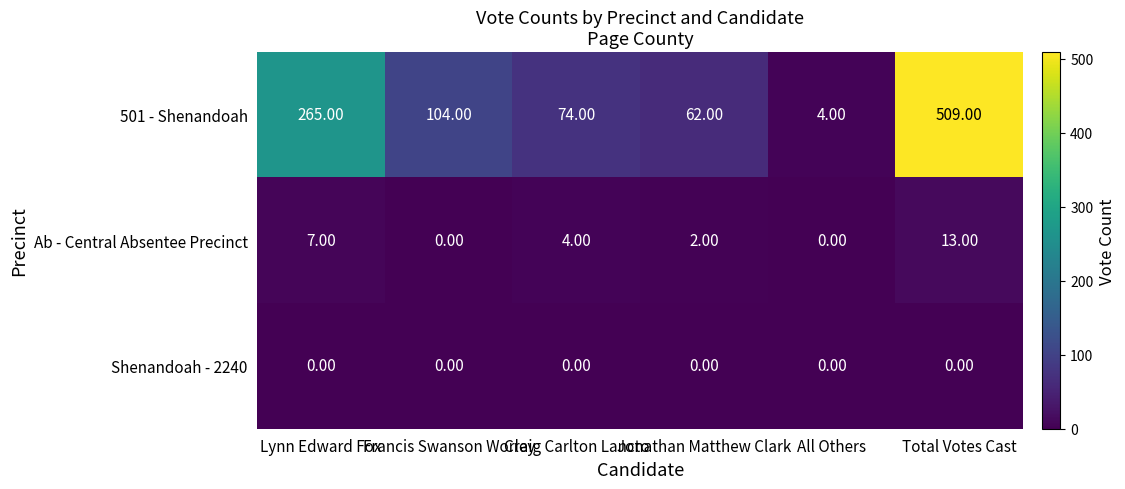

Count the number of data series in this chart.

3